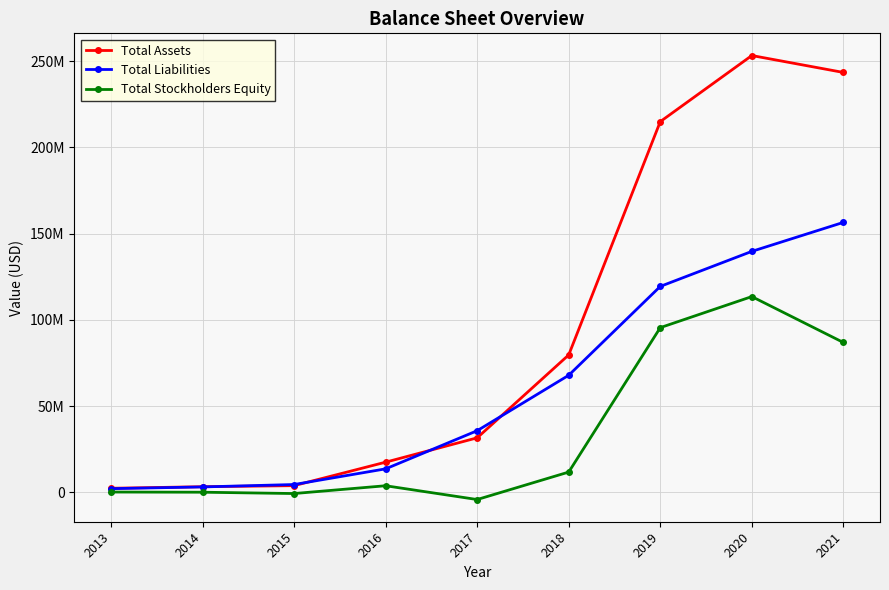

Which series has the widest spread of values?

Total Assets